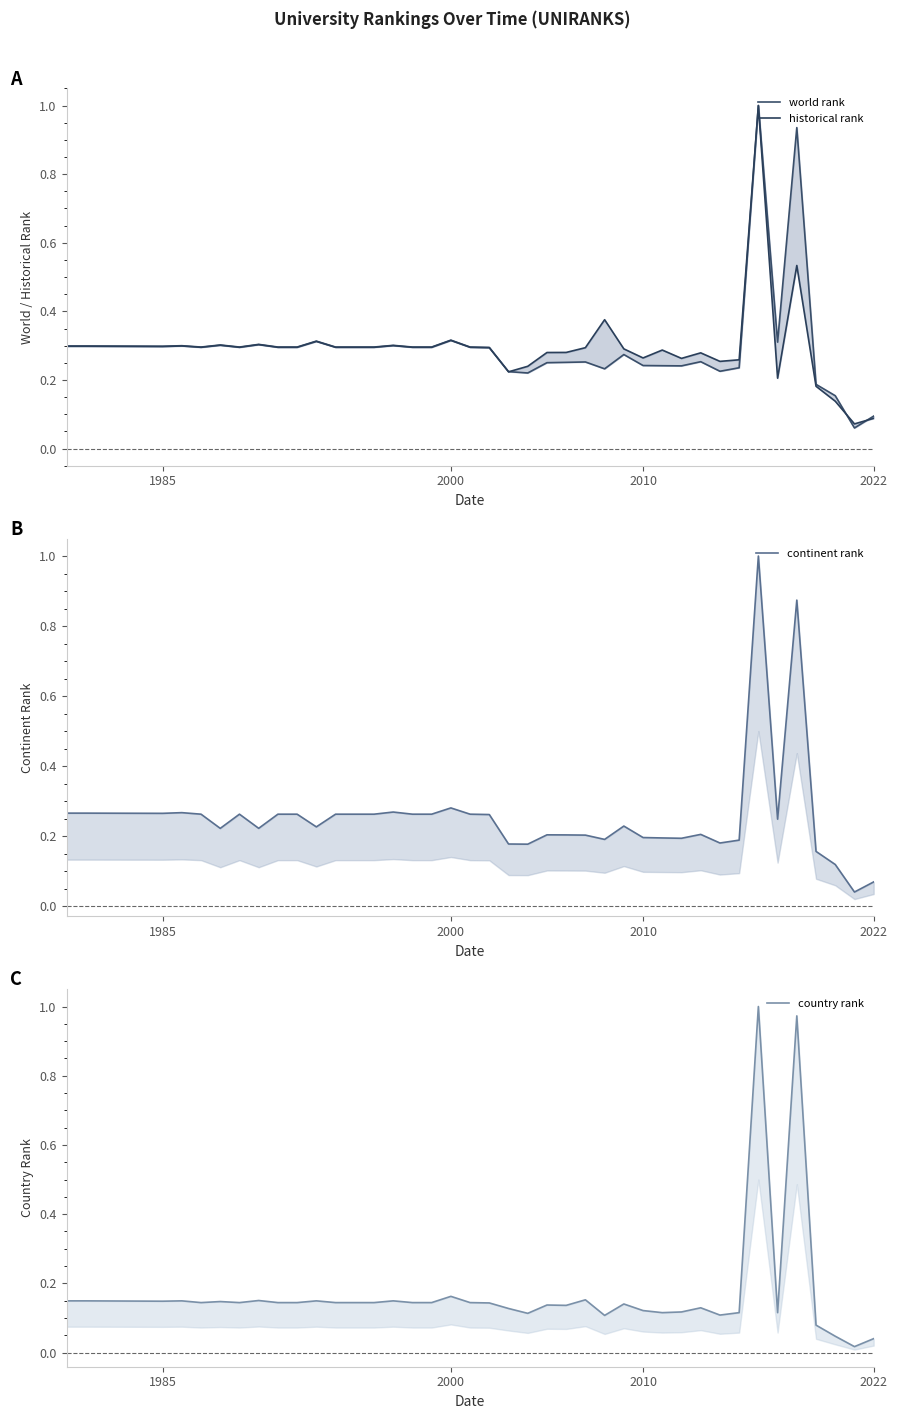

True or false: continent rank and world rank cross at least once.

False